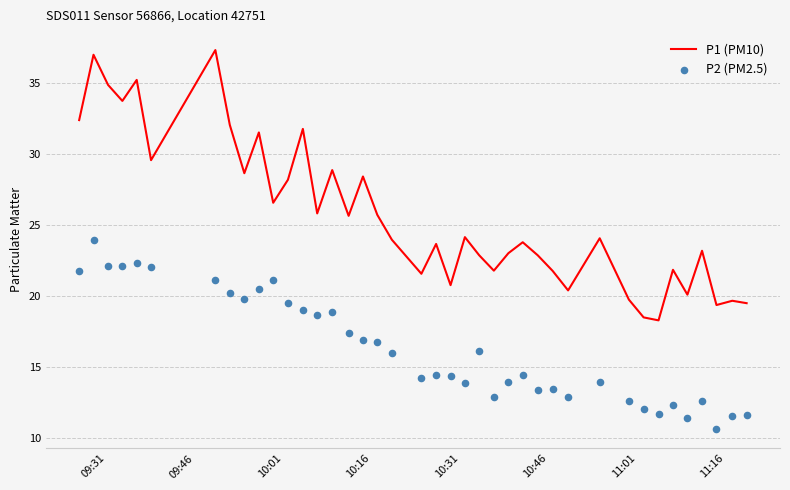

Which series contains the highest Y value?

P1 (PM10)